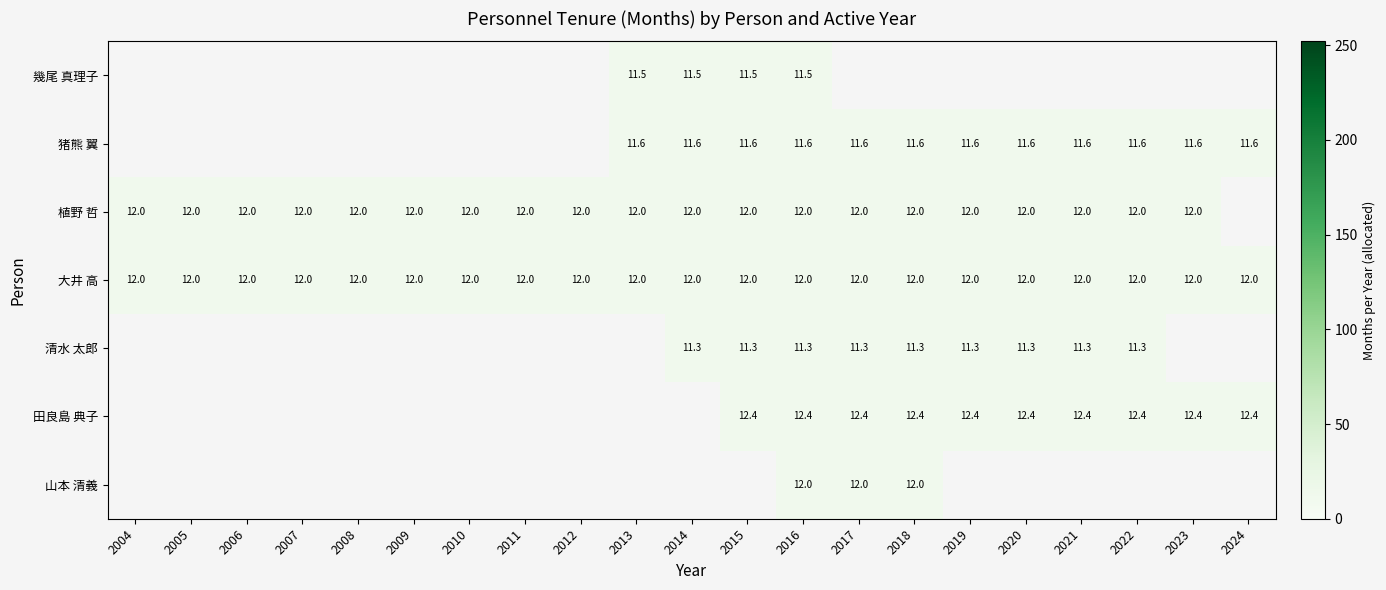

What is the sum of the 大井 高 values at 2011 and 2014?

24.0